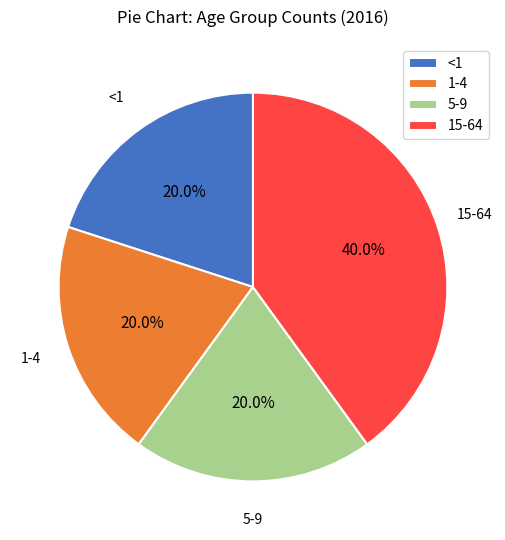

How many slices are in this pie chart?

4